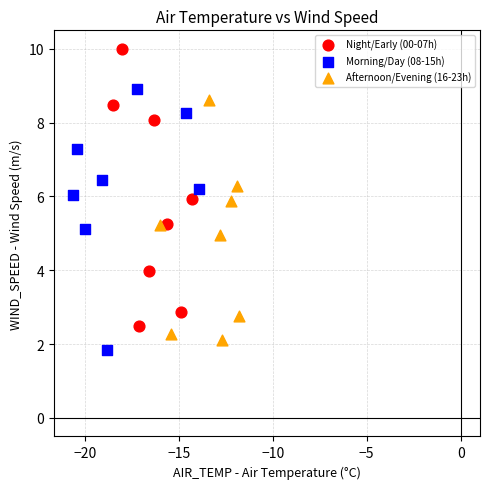

Which series reaches the maximum Y coordinate?

Night/Early (00-07h)